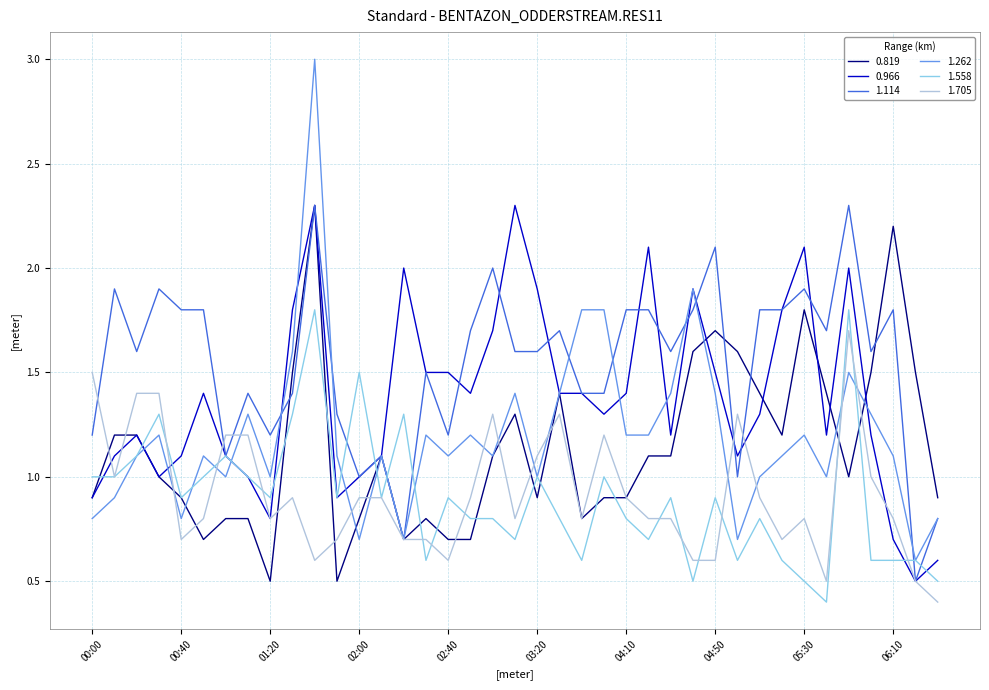

What is the lowest value of the 1.558 series?

0.4